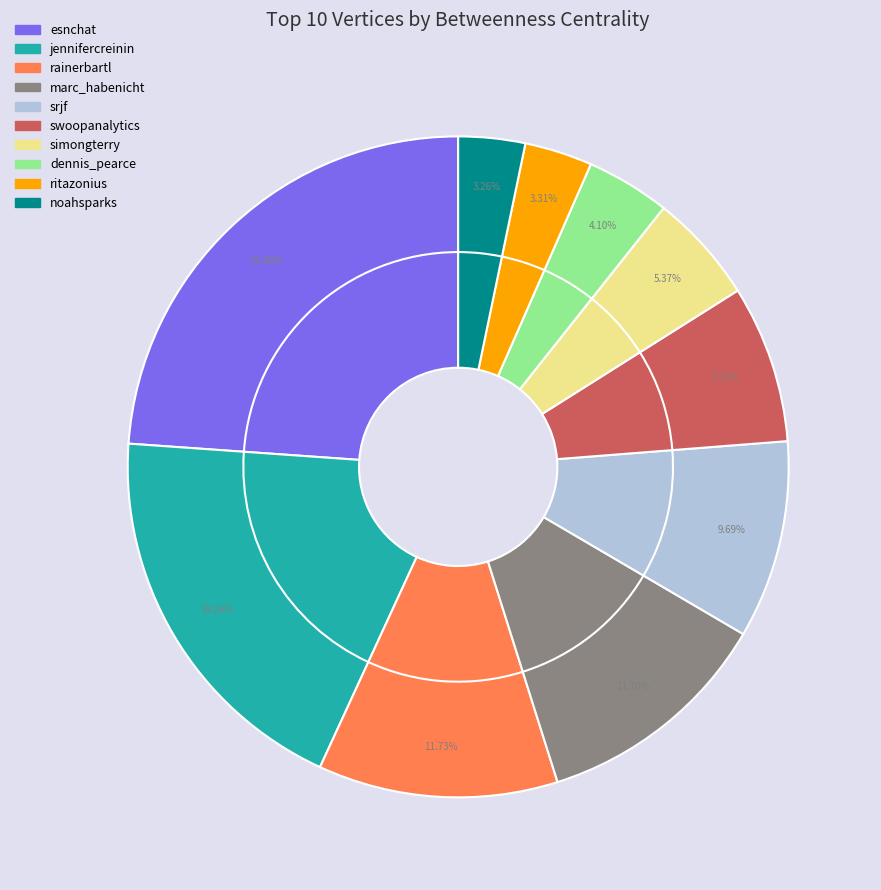

What percentage is NOT represented by rainerbartl?

88.3%